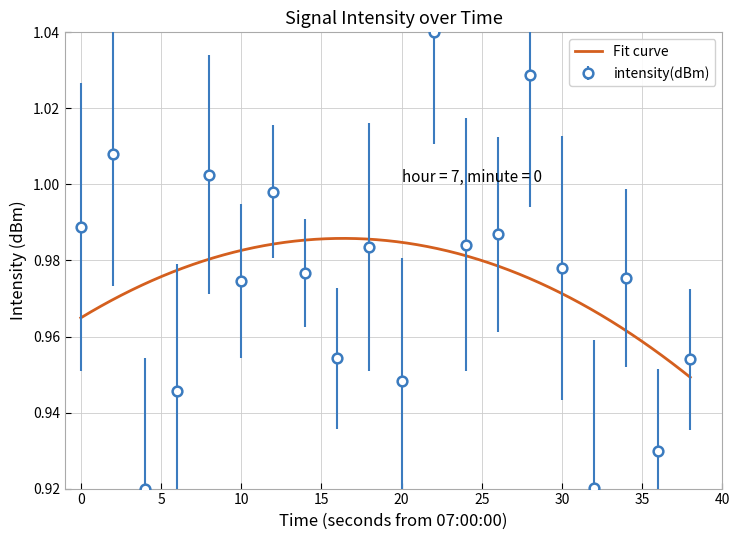

True or false: there are more than 2 points higher than both neighbors.

True